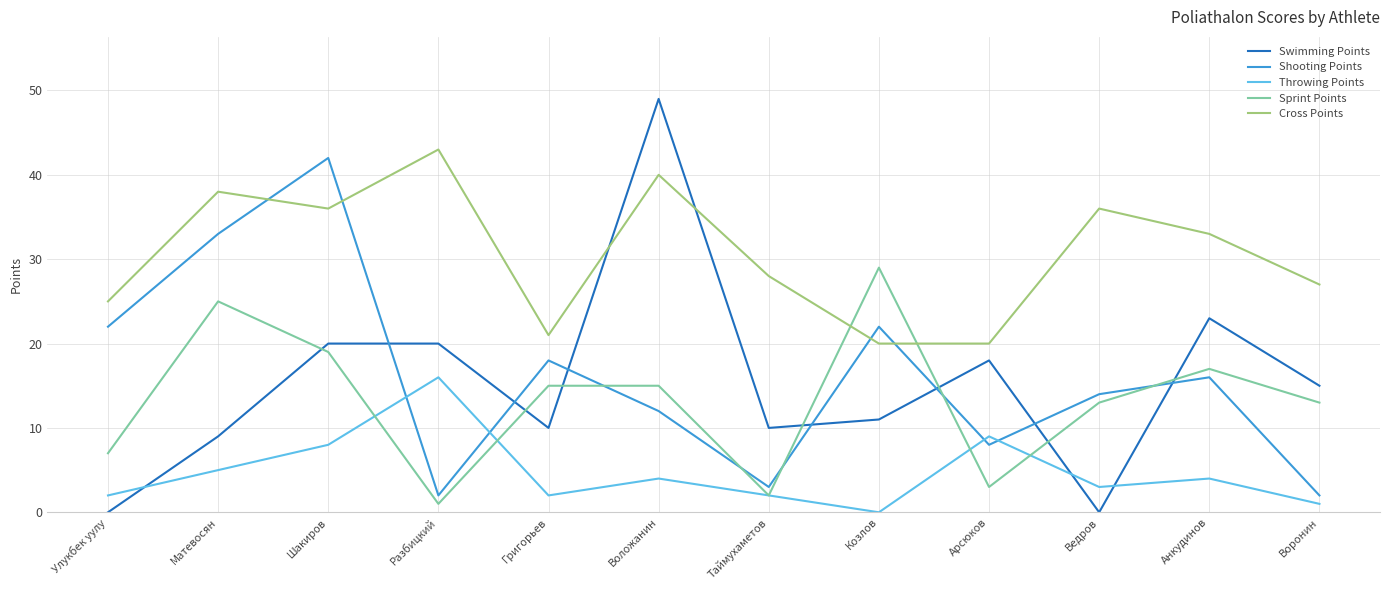

What is the total value across all series at Воронин?

58